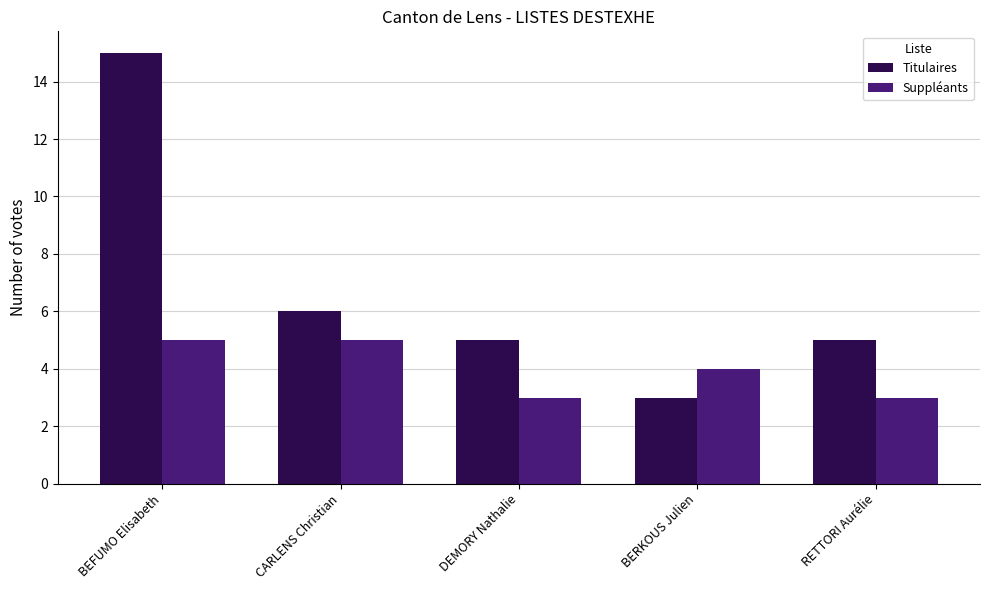

What are all the series names shown in the legend?

Titulaires, Suppléants